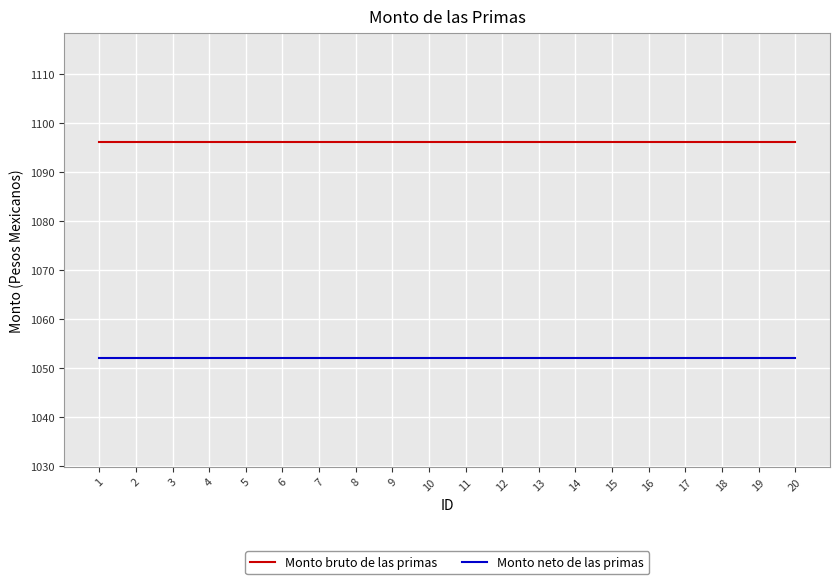

How many distinct data groups are displayed?

2